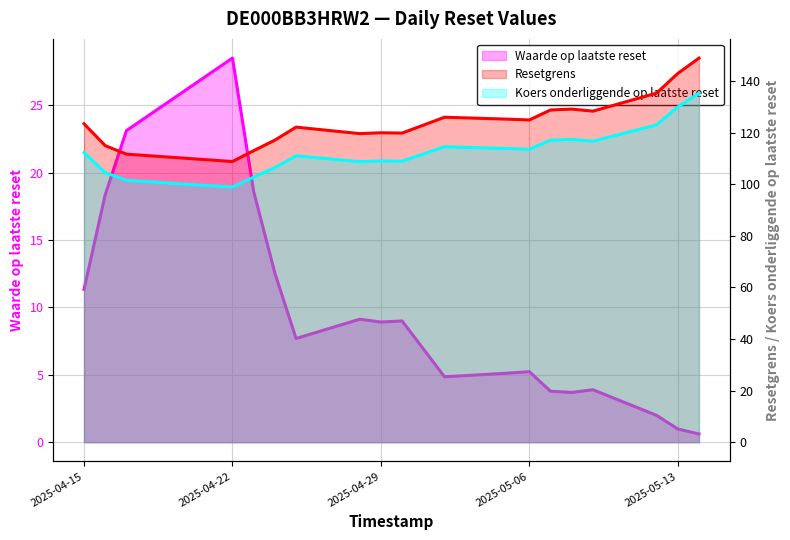

Which series has the widest spread of values?

Resetgrens